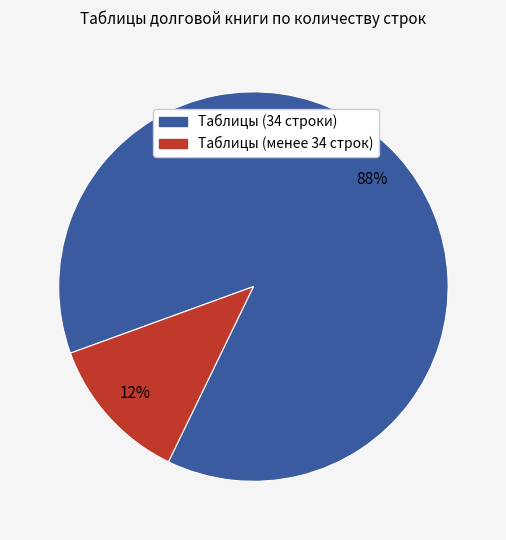

To the nearest percent, what is the average slice percentage?

50%